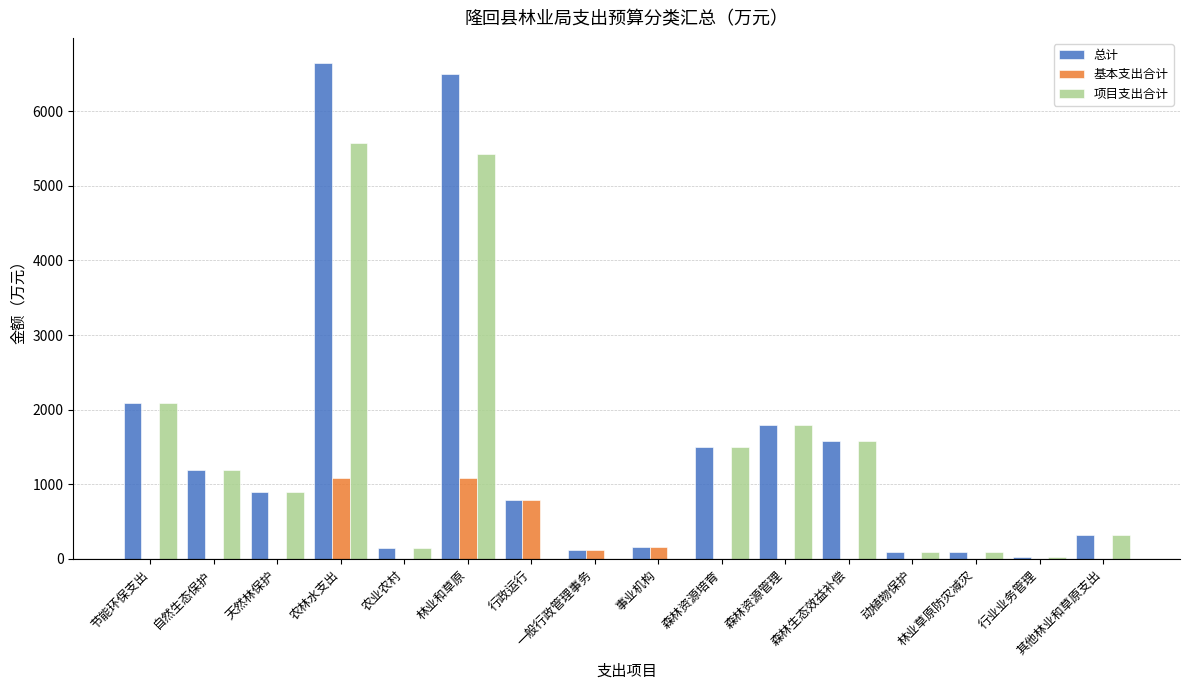

What is the maximum value for 项目支出合计?

5569.0